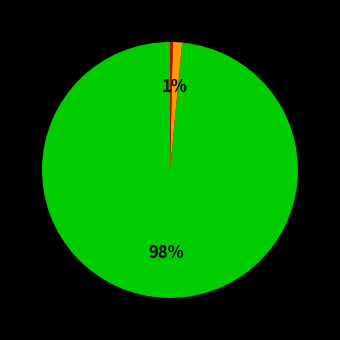

How many segments does this pie chart have?

3